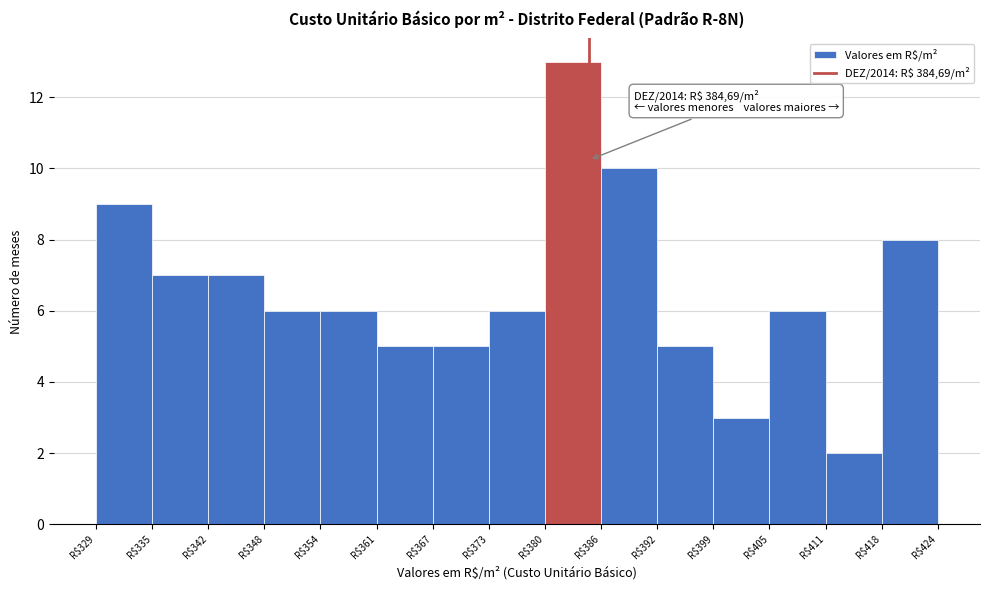

Which range on the x-axis has the tallest bar?

380 to 386